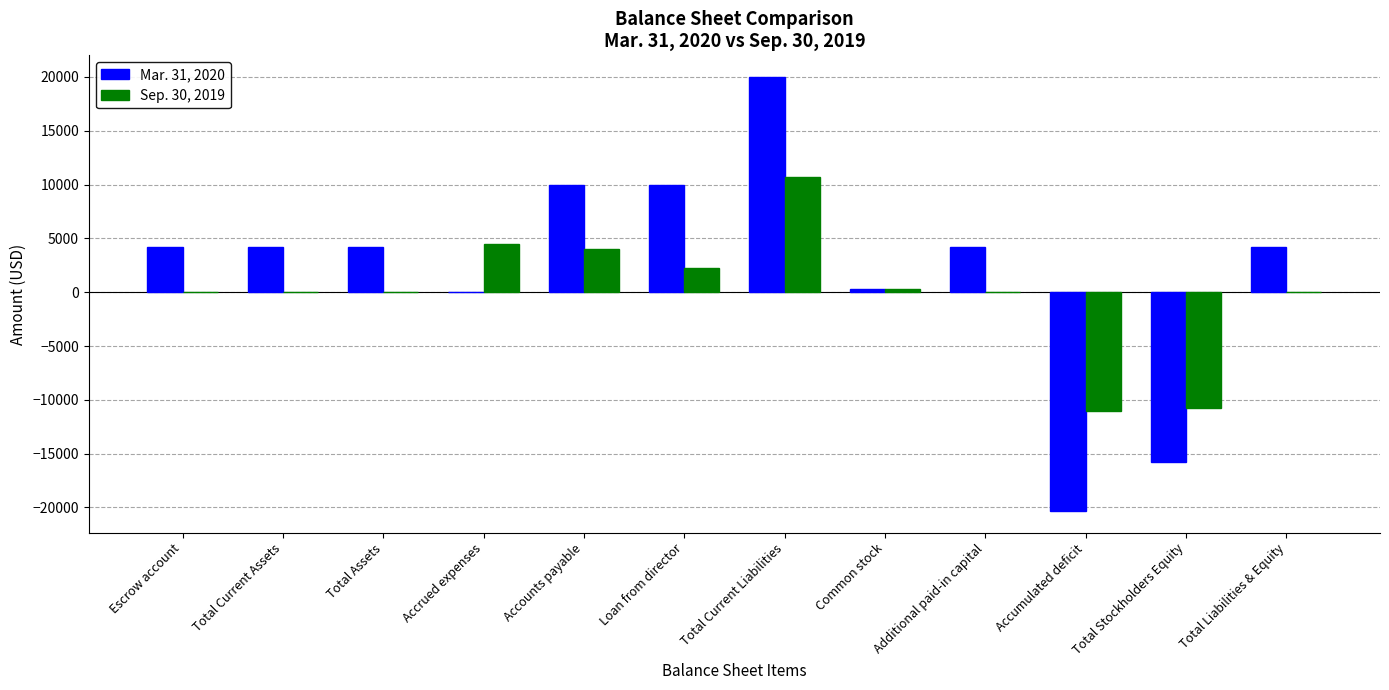

What is the sum of the Mar. 31, 2020 values at Accounts payable and Common stock?

10342